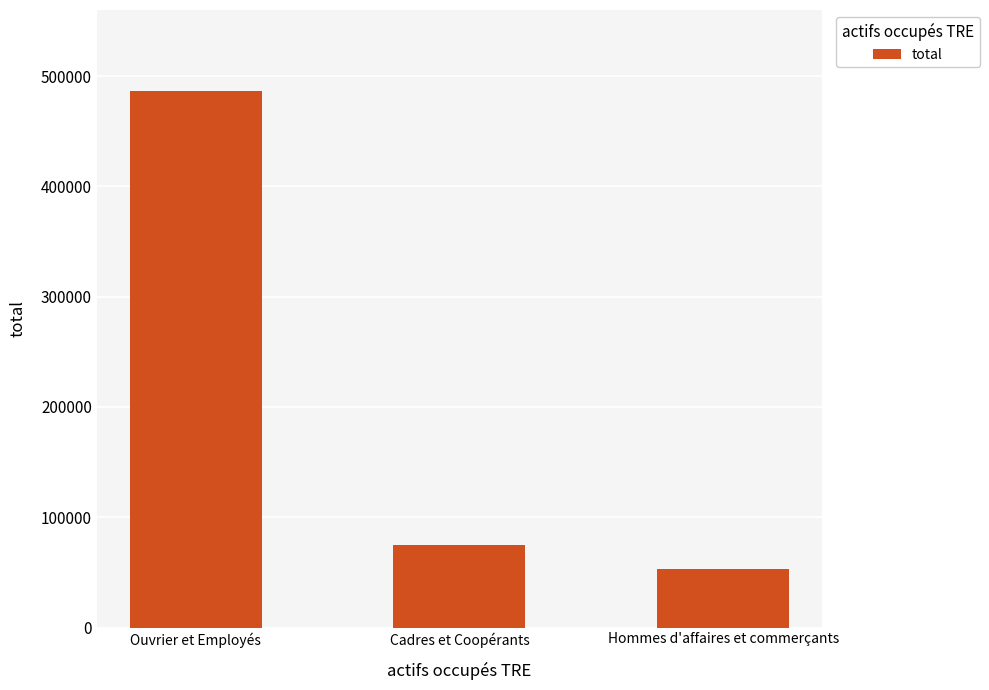

How many series are shown in this chart?

1